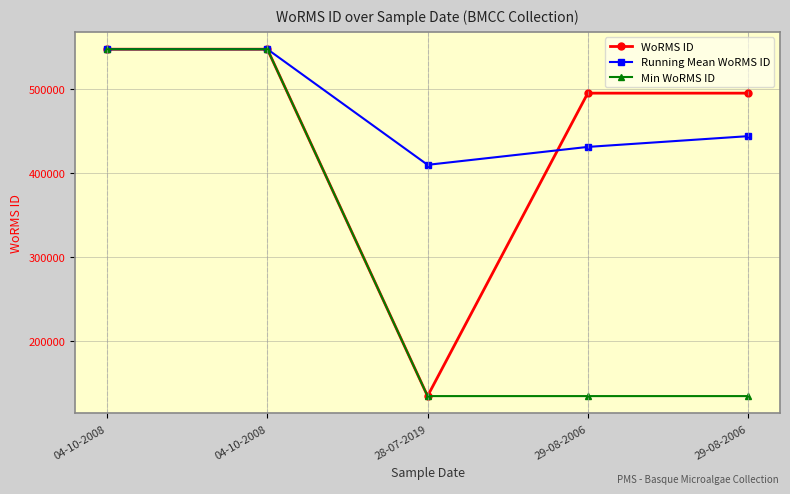

List the series in order of their overall mean, lowest first.

Min WoRMS ID, WoRMS ID, Running Mean WoRMS ID